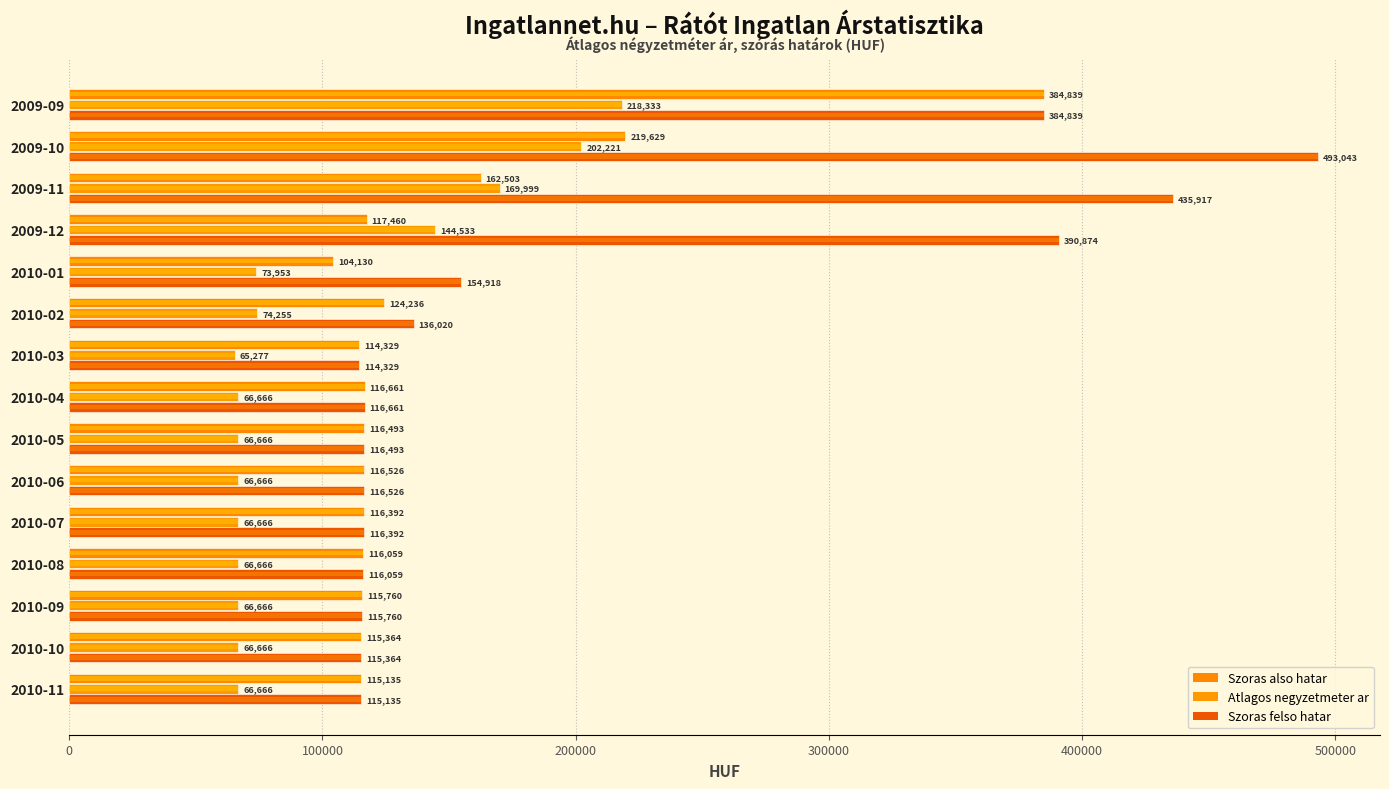

Which series has the largest range (max minus min)?

Szoras felso hatar